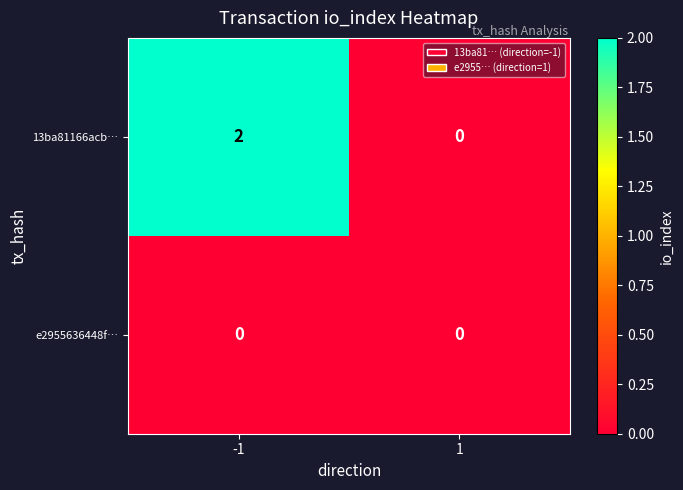

List the series in order of their overall mean, lowest first.

e2955636448f…, 13ba81166acb…